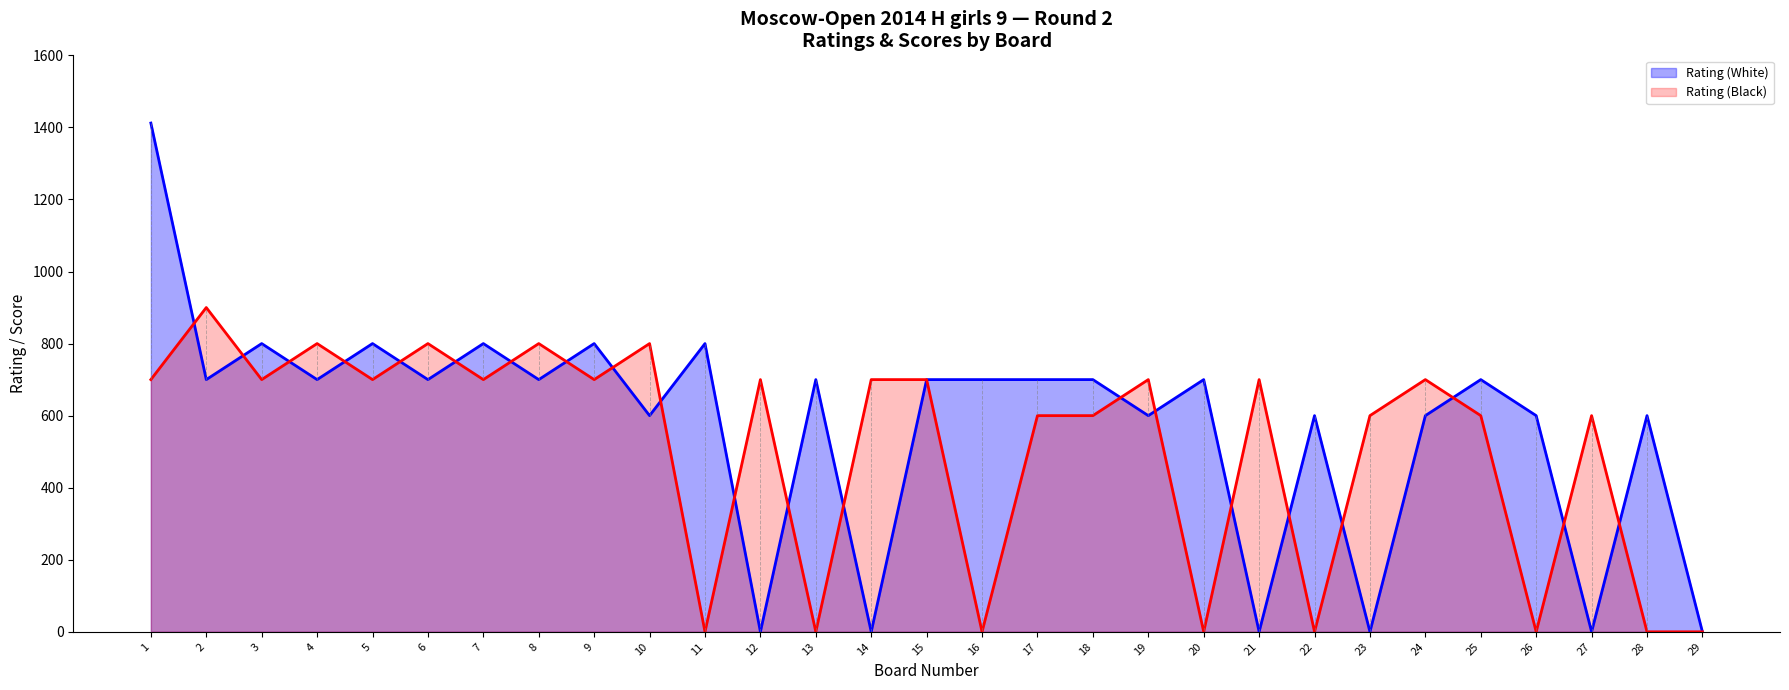

At which label does Rating (White) first exceed 700?

1